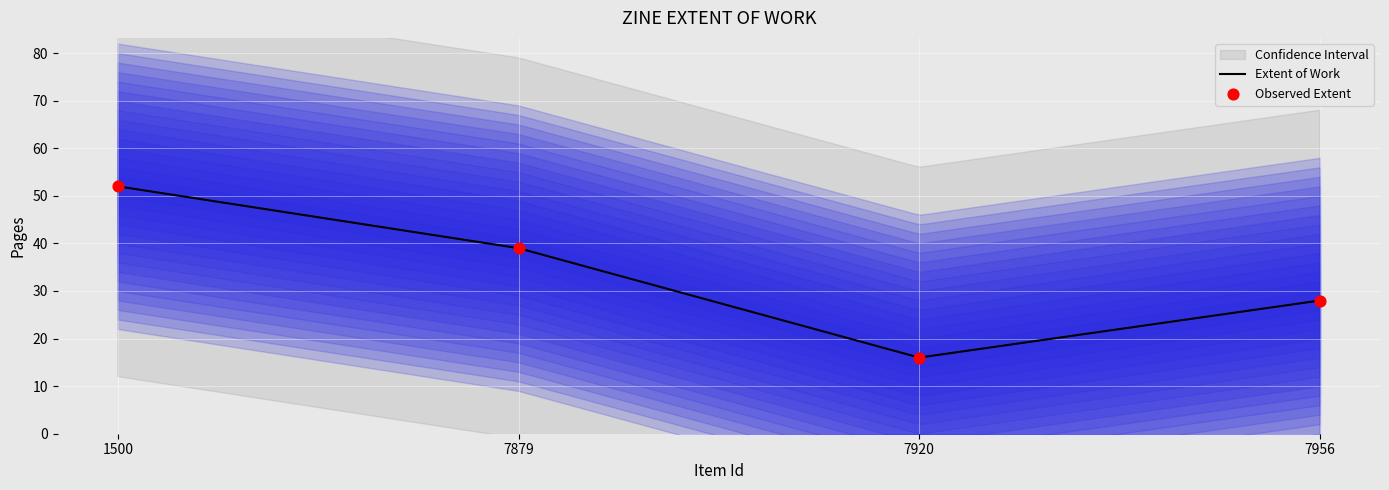

What is the change in value from 7879 to 7920?

-23